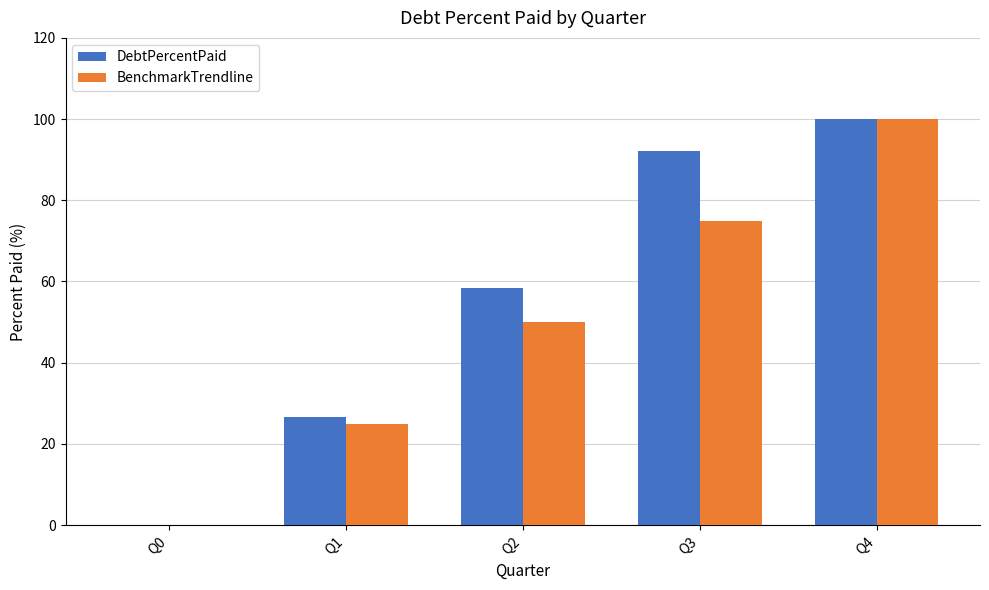

Is it true that BenchmarkTrendline equals 10.2 at Q1?

False